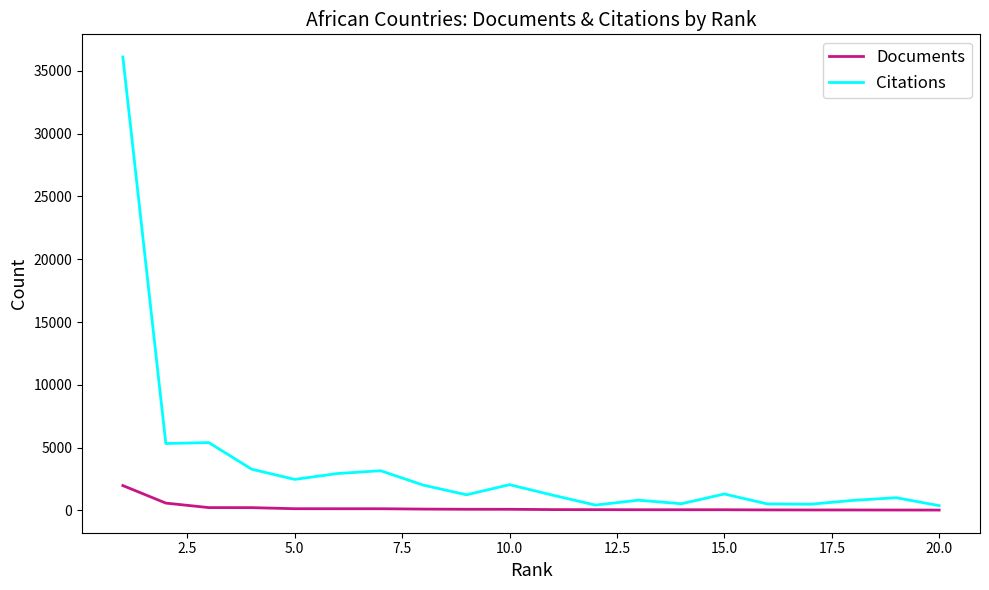

Rank the series by their maximum value, from highest to lowest.

Citations, Documents